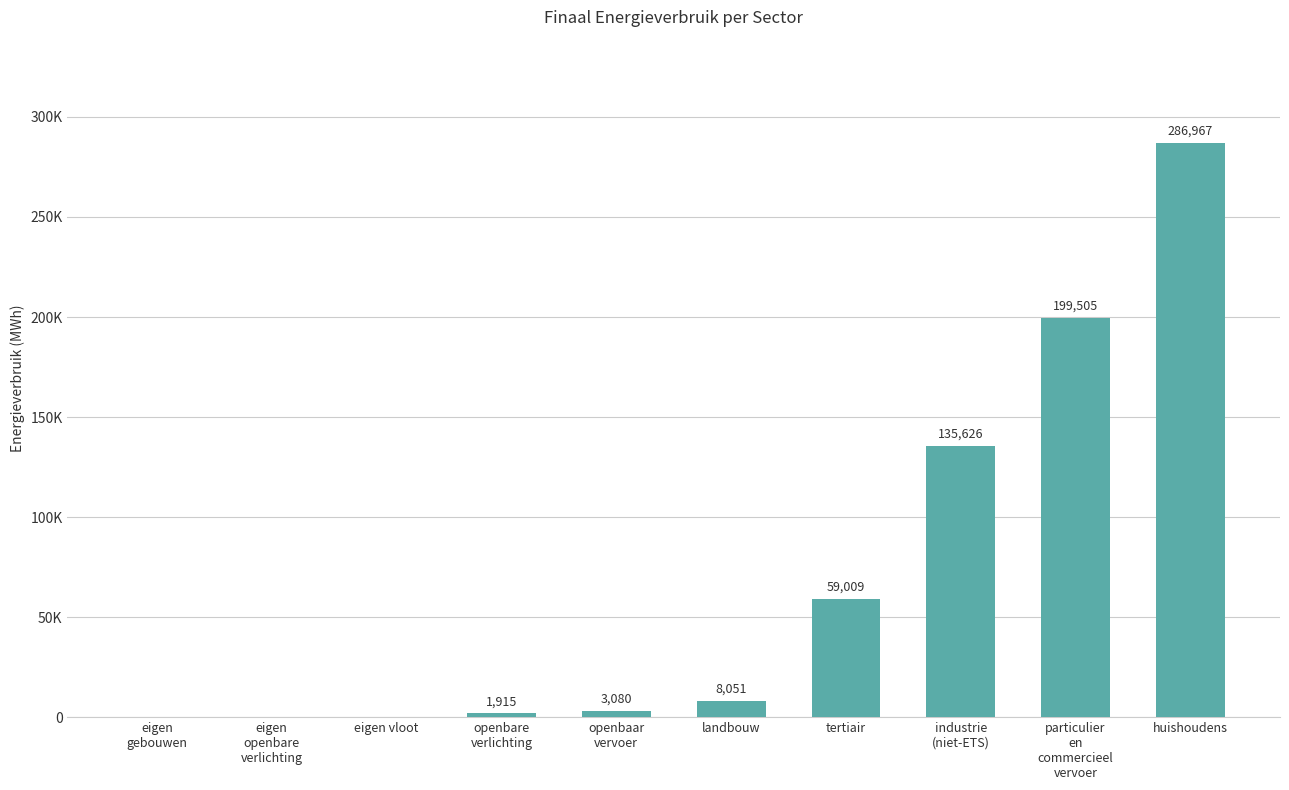

Approximately how many times larger is the value at industrie
(niet-ETS) compared to particulier
en
commercieel
vervoer?

0.7